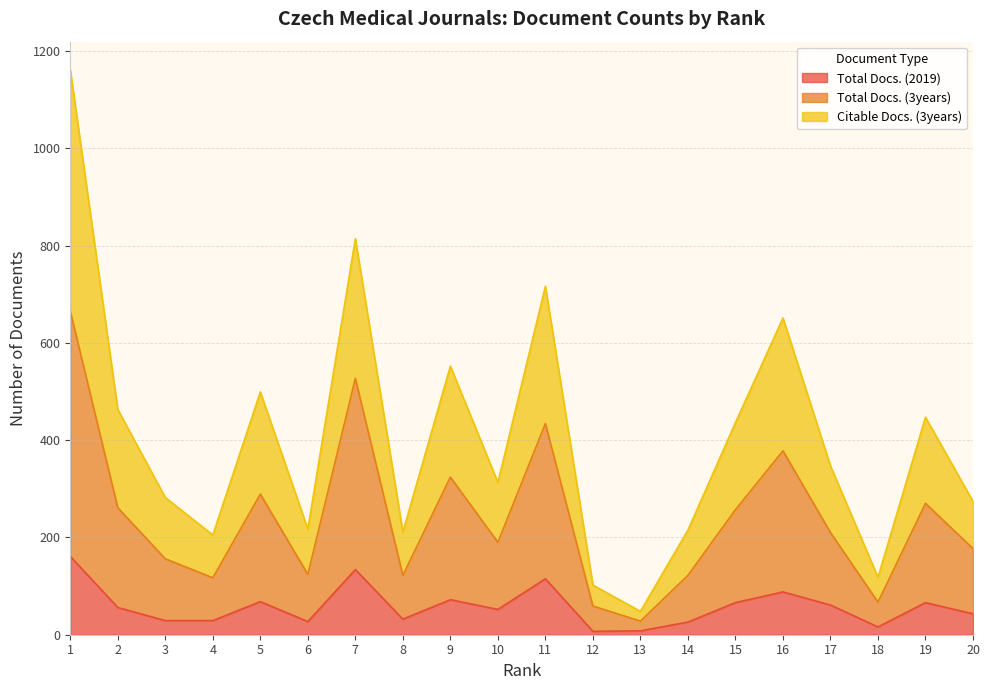

Count the number of categories in the chart.

20